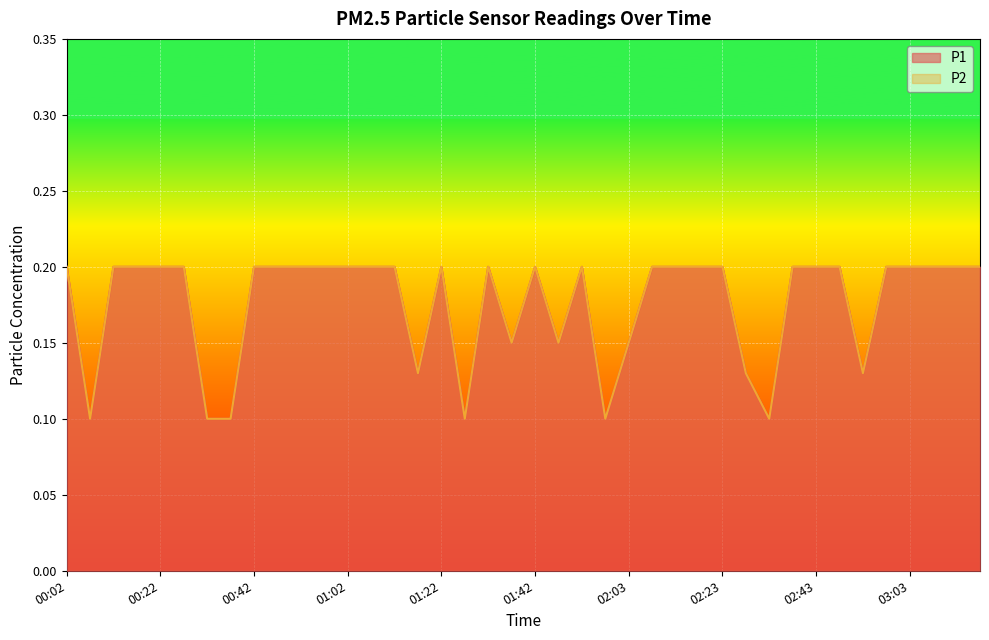

True or false: P1 has more than 2 interior local peaks.

True